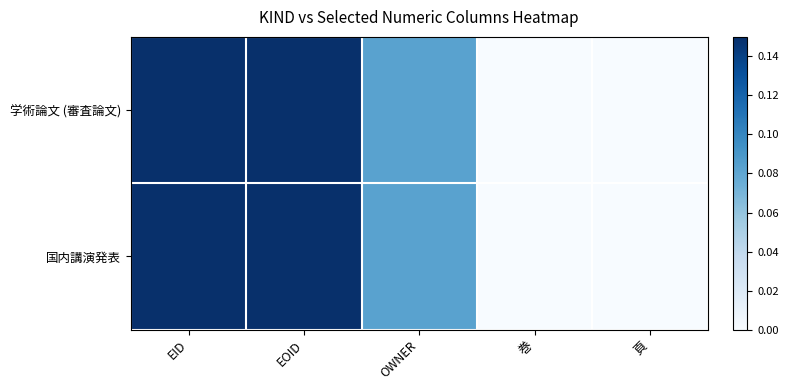

Which series has the largest range (max minus min)?

学術論文 (審査論文)